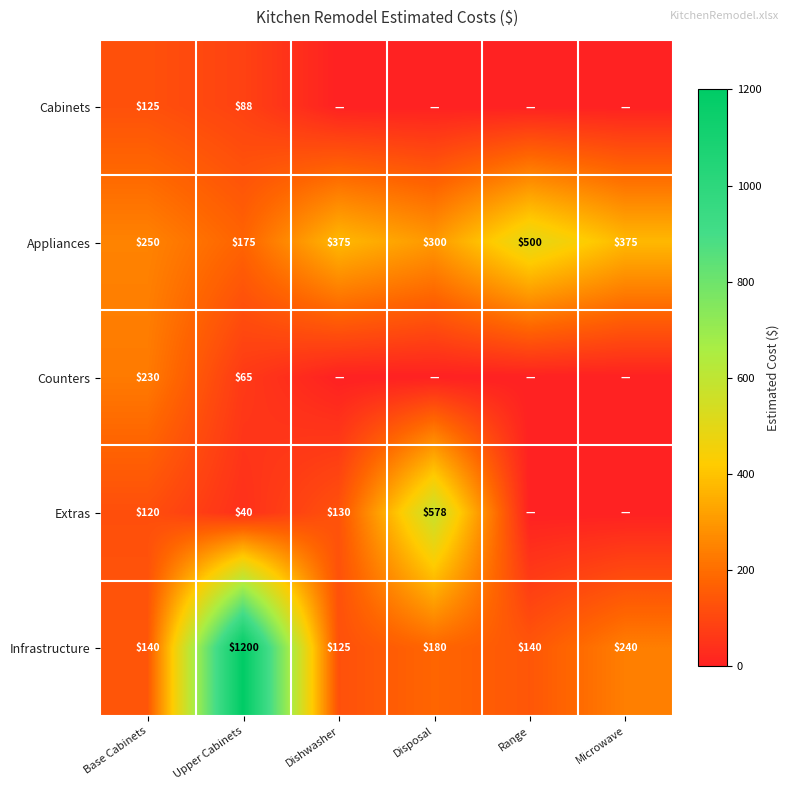

Rank the series at Base Cabinets from highest to lowest value.

Appliances, Counters, Infrastructure, Cabinets, Extras